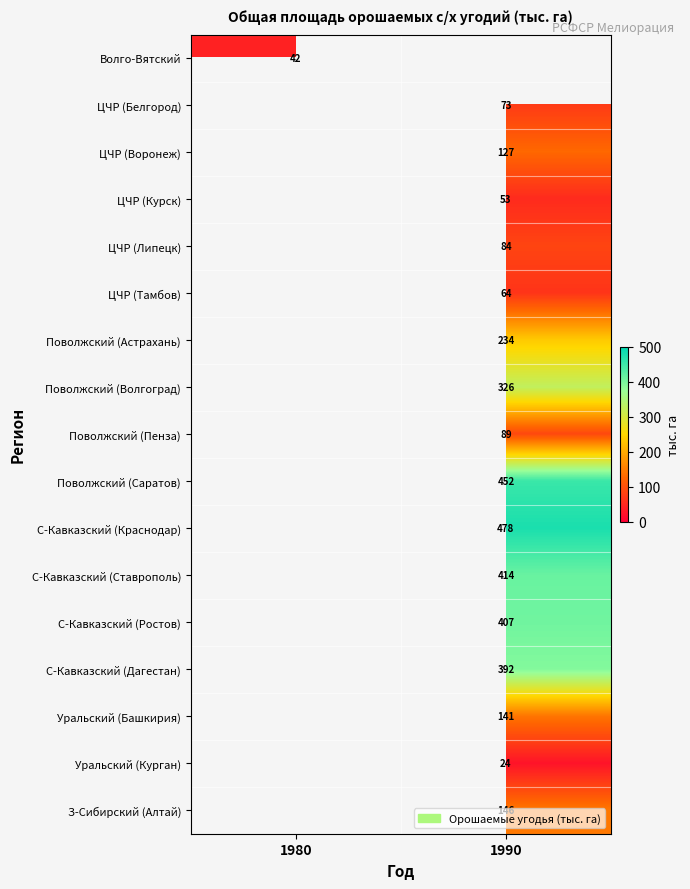

At how many categories does at least one series exceed 338?

1